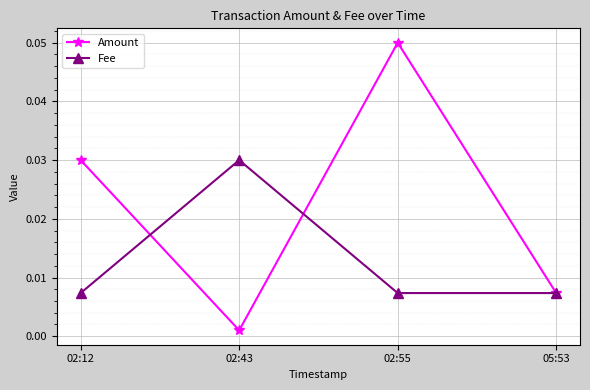

What are all the series names shown in the legend?

Amount, Fee